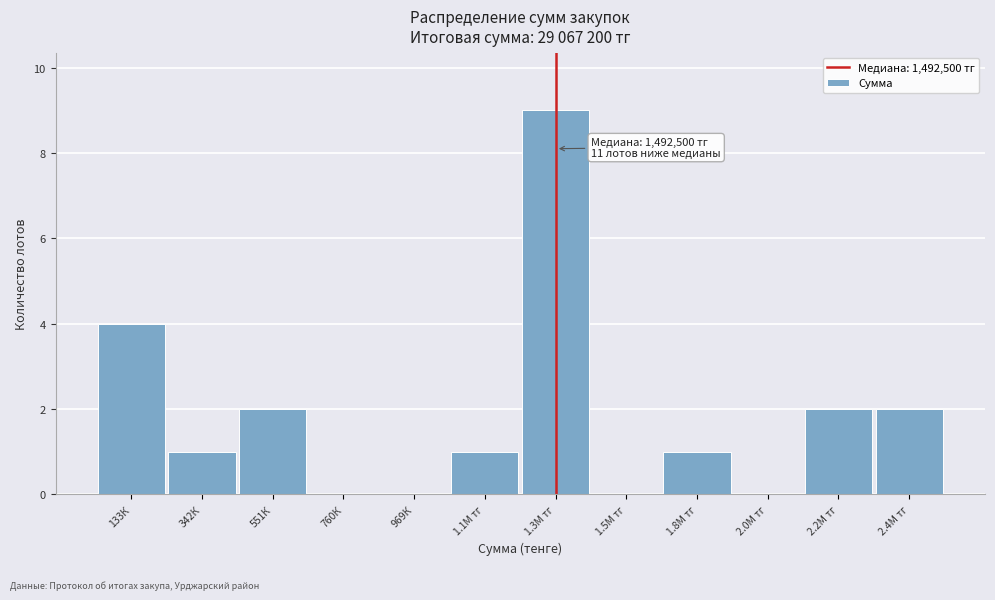

Reading left to right, what are all the values shown in this chart?

133К=4	342К=1	551К=2	760К=0	969К=0	1.1М тг=1	1.3М тг=9	1.5М тг=0	1.8М тг=1	2.0М тг=0	2.2М тг=2	2.4М тг=2